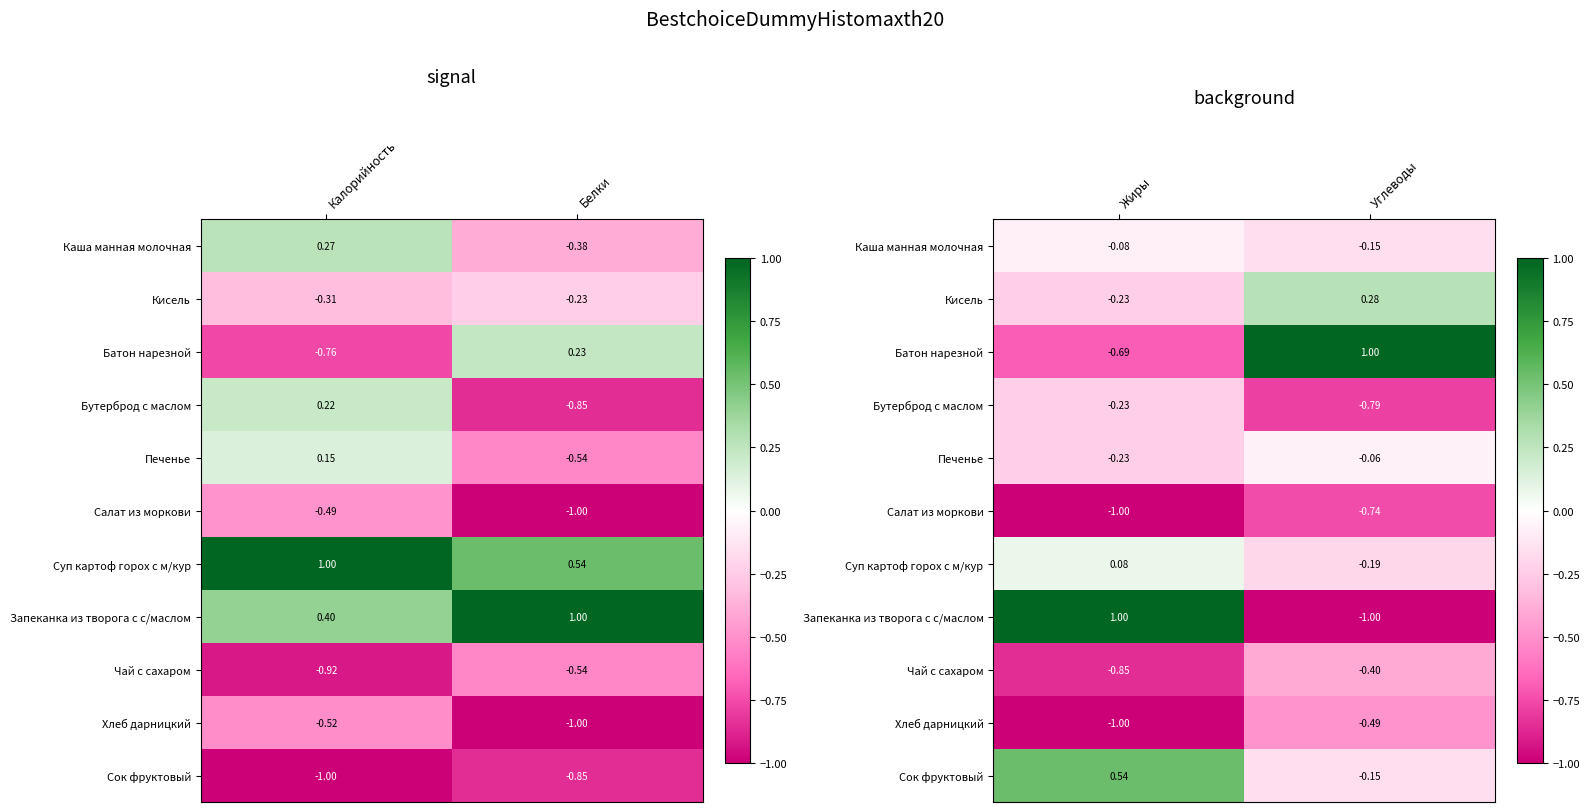

Rank the series by their maximum value, from lowest to highest.

Салат из моркови, Хлеб дарницкий, Чай с сахаром, Бутерброд с маслом, Каша манная молочная, Печенье, Суп картоф горох с м/кур, Кисель, Сок фруктовый, Батон нарезной, Запеканка из творога с с/маслом